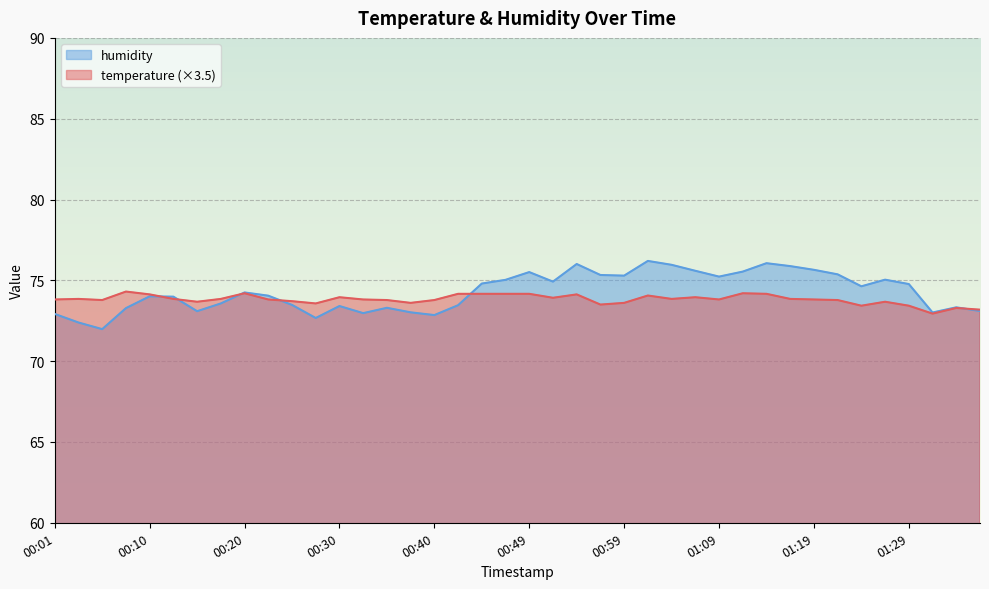

At which label is temperature closest to 73?

01:31